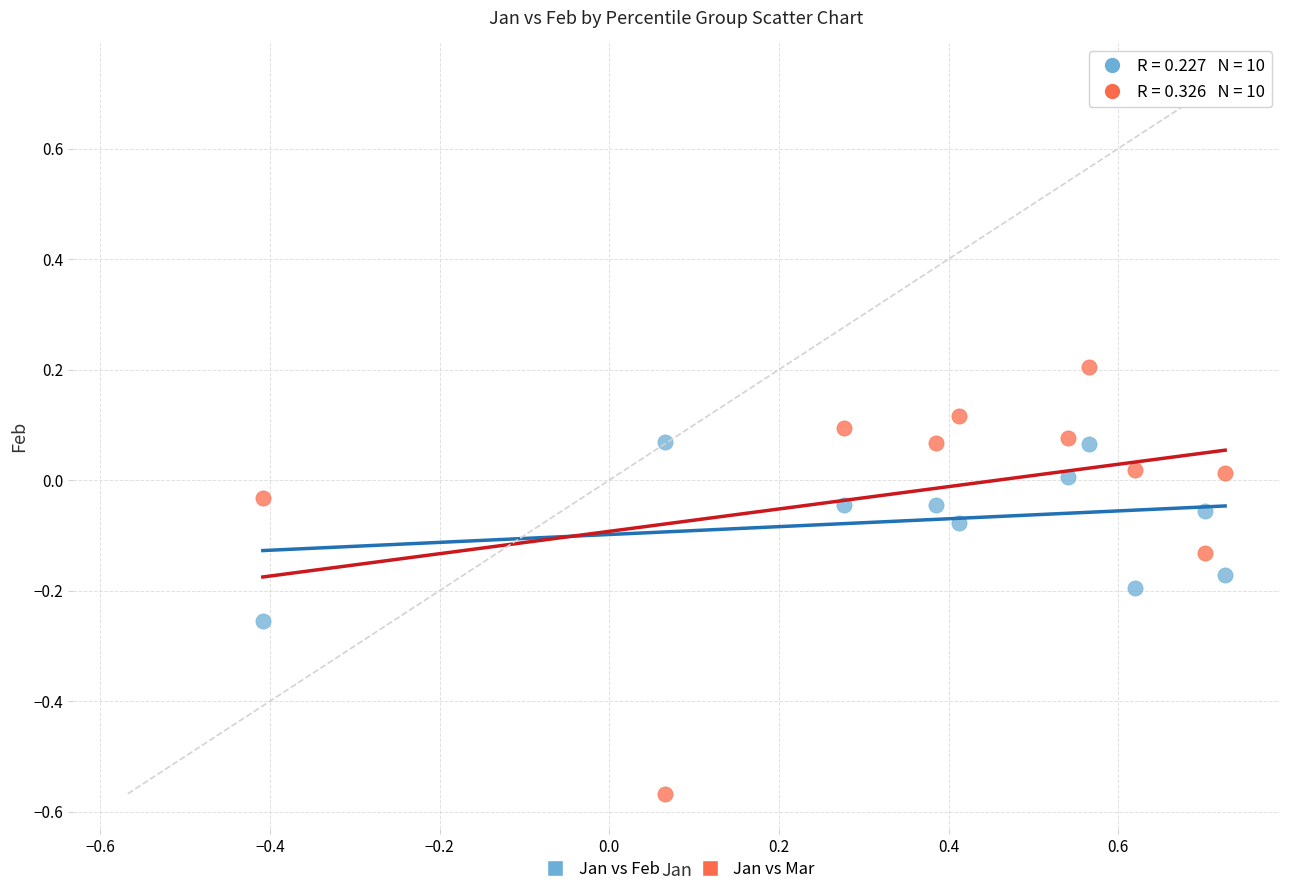

Which series contains the highest Y value?

Jan vs Mar